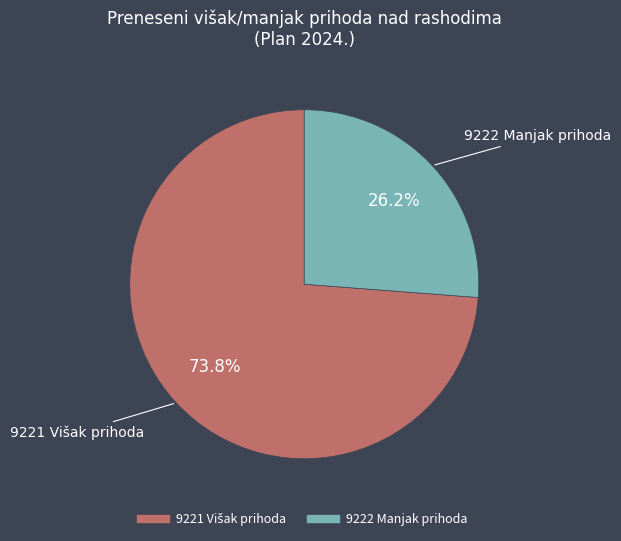

To the nearest percent, what is the average slice percentage?

50%